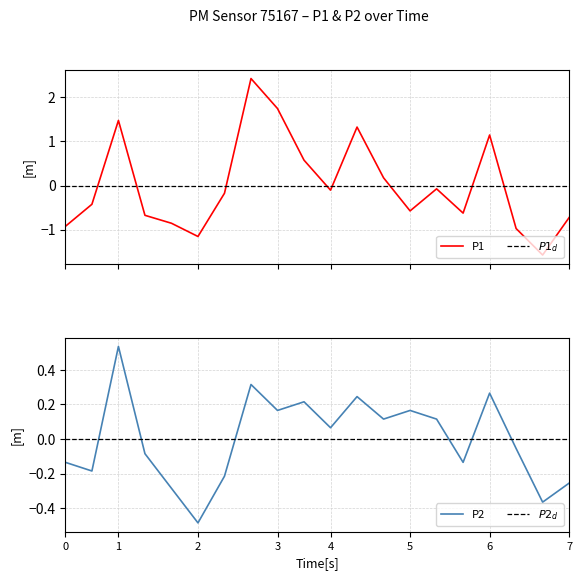

How many values in the P2 series exceed 0?

10